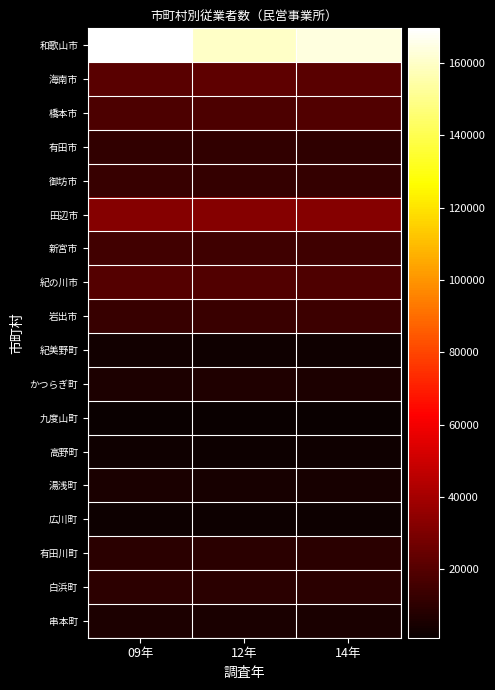

Which label corresponds to the largest value in the chart?

09年